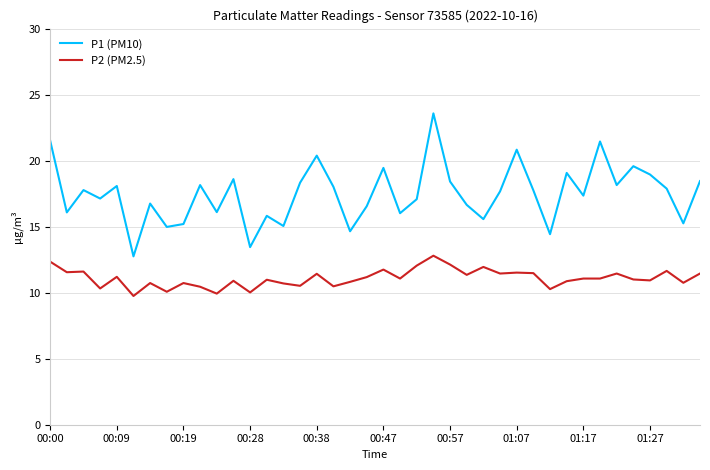

True or false: P2 (PM2.5) and P1 (PM10) cross at least once.

False